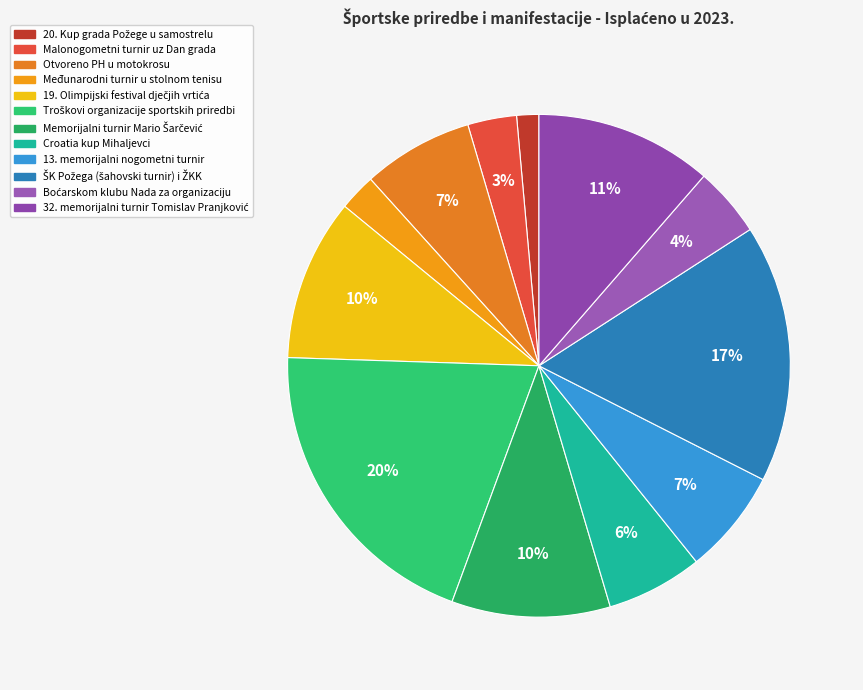

Approximately how many times larger is the value at 13. memorijalni nogometni turnir compared to Malonogometni turnir uz Dan grada?

2.1